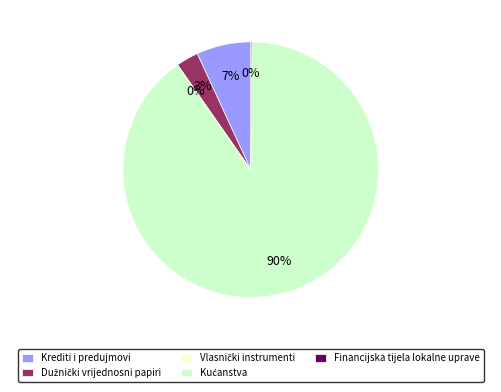

The Dužnički vrijednosni papiri slice represents 1% of the pie. True or false?

False